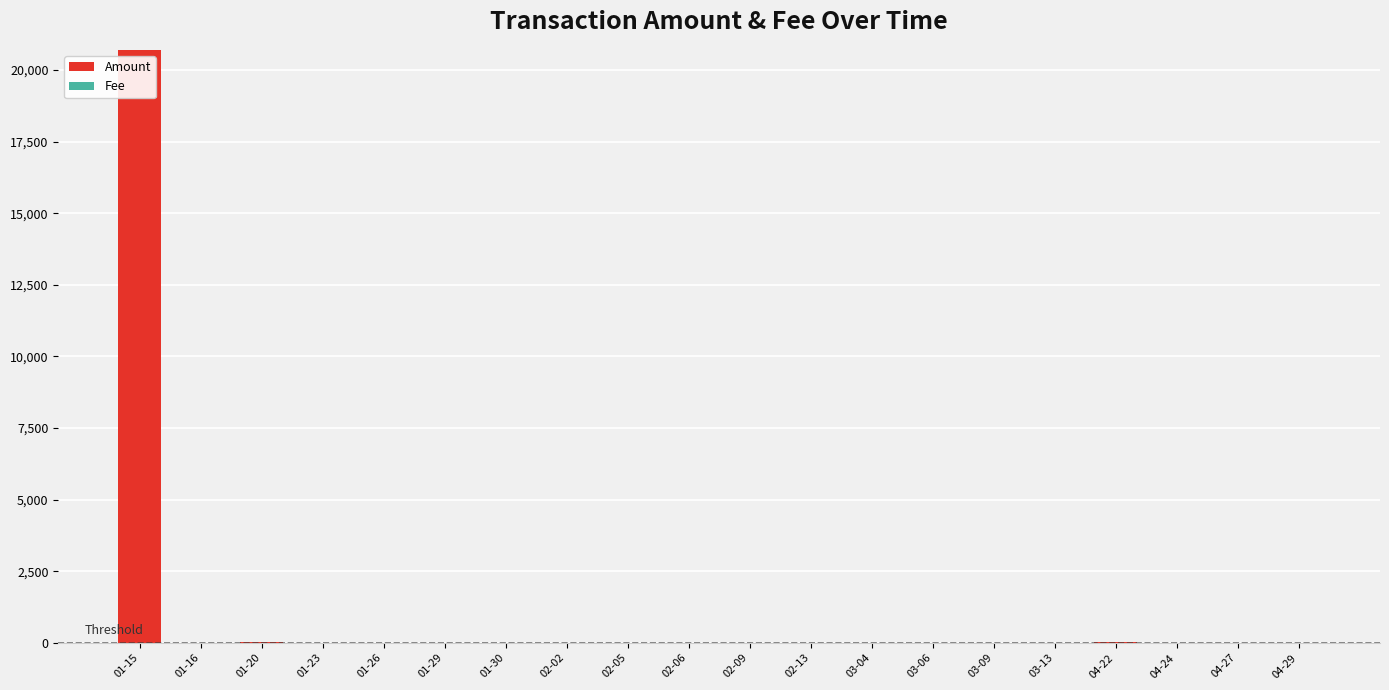

At which category is the sum across all series the highest?

01-15